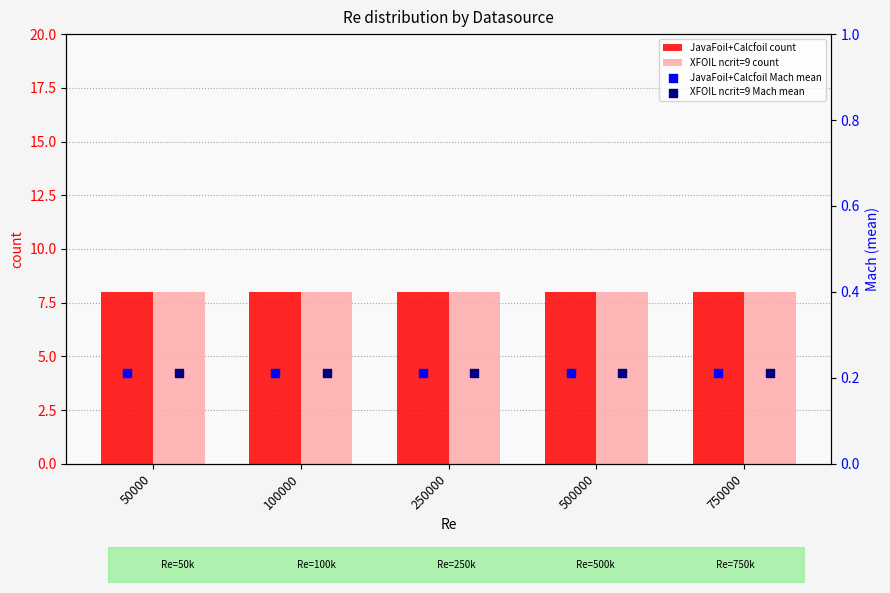

At how many categories does at least one series exceed 7?

5